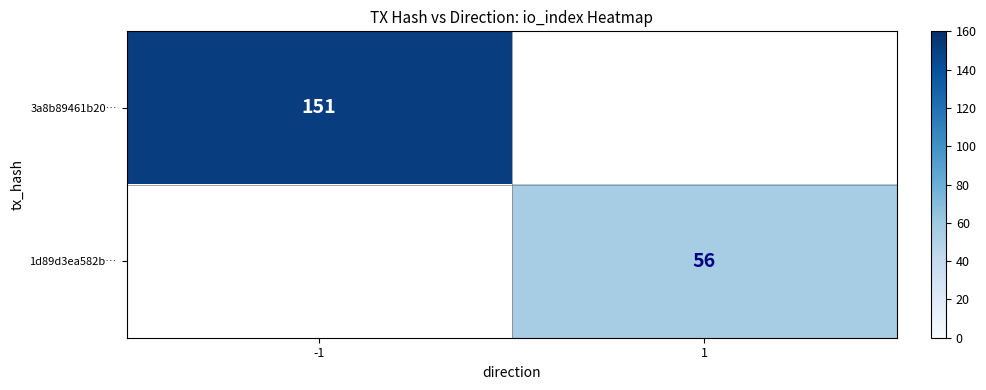

True or false: 1d89d3ea582b… has a value of 56 at 1.

True